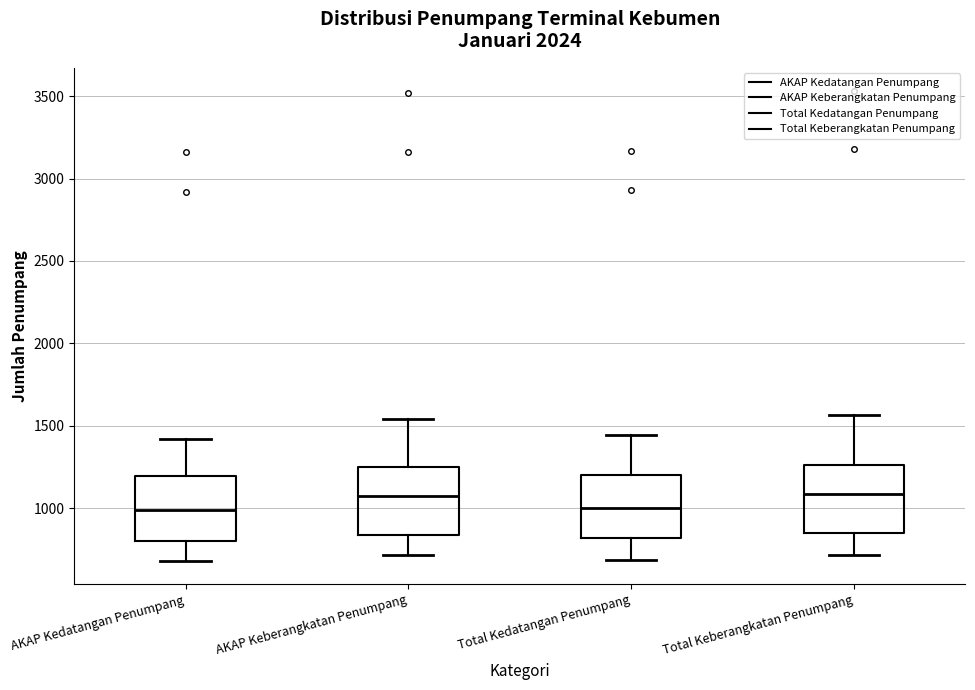

Reading left to right, read every box against the y-axis: the position of its median line, the range the box covers, and the ends of its whiskers. The values are not printed on the chart, so give them approximately, as read against the axis.

AKAP Kedatangan Penumpang: median 1000, box 800 to 1200, whiskers 700 to 1400
AKAP Keberangkatan Penumpang: median 1100, box 850 to 1250, whiskers 700 to 1550
Total Kedatangan Penumpang: median 1000, box 800 to 1200, whiskers 700 to 1450
Total Keberangkatan Penumpang: median 1100, box 850 to 1250, whiskers 700 to 1550